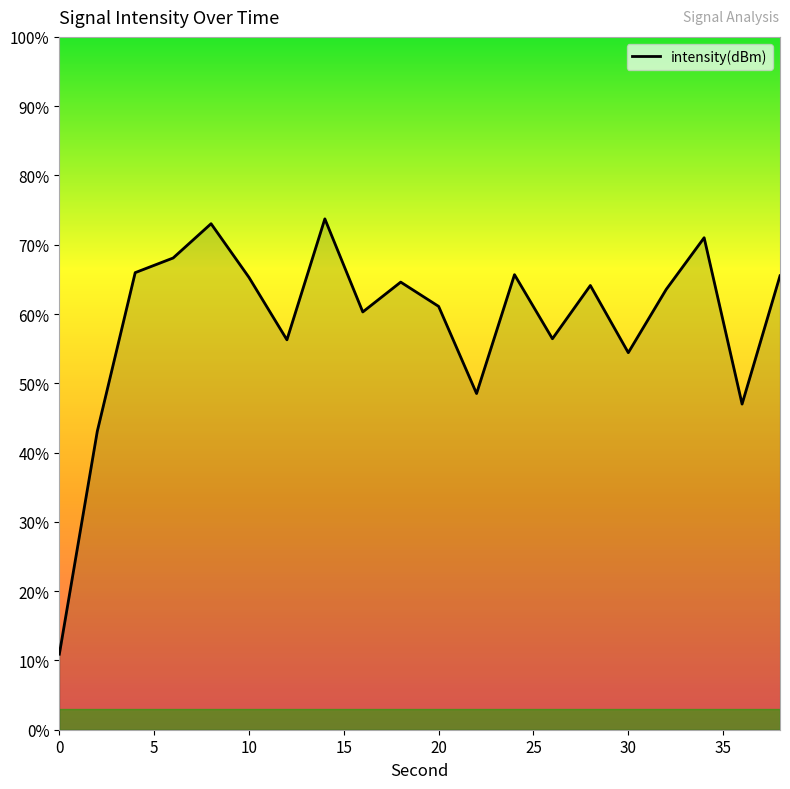

What is the sum of all values?

1178.6